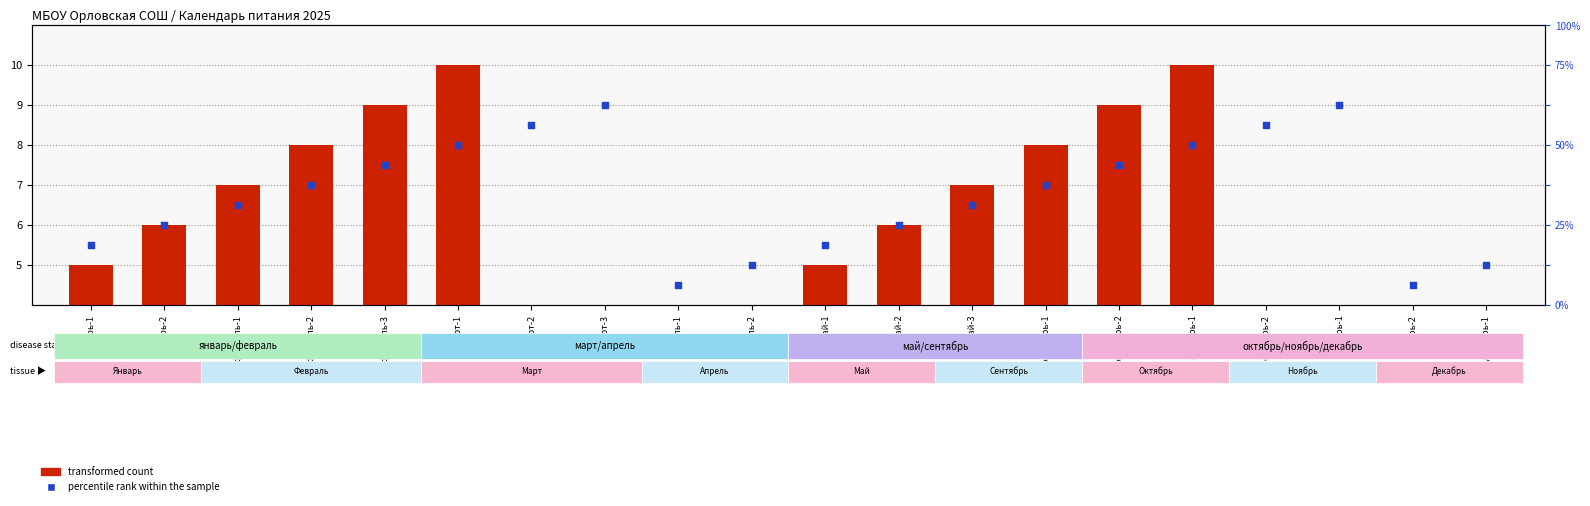

What are all the series names shown in the legend?

transformed count, percentile rank within the sample